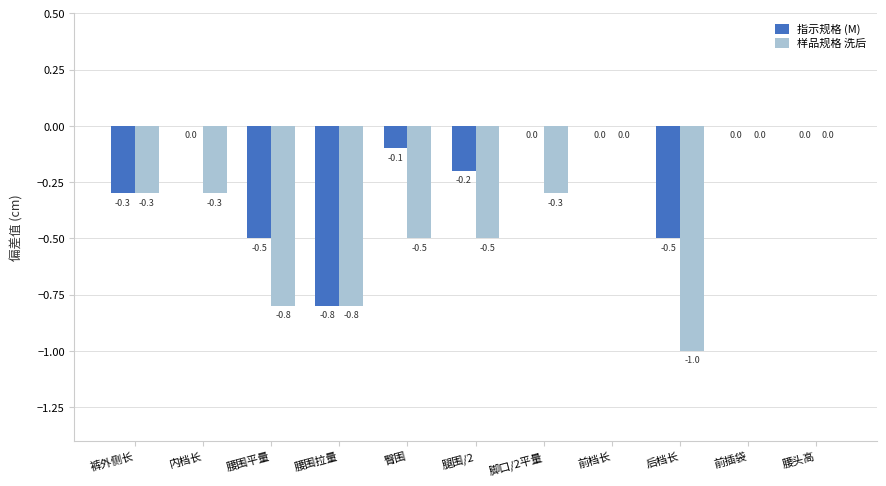

What is the approximate value of 样品规格 洗后 at 腰围平量?

-0.8